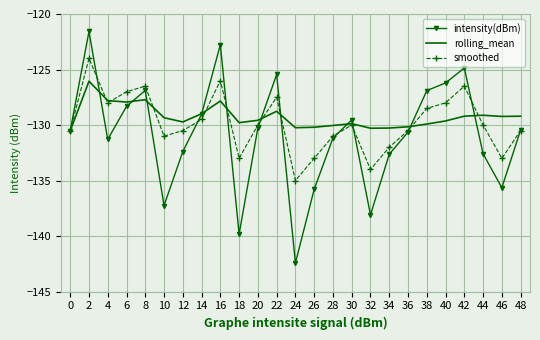

Read the smoothed value at 34.

-132.0